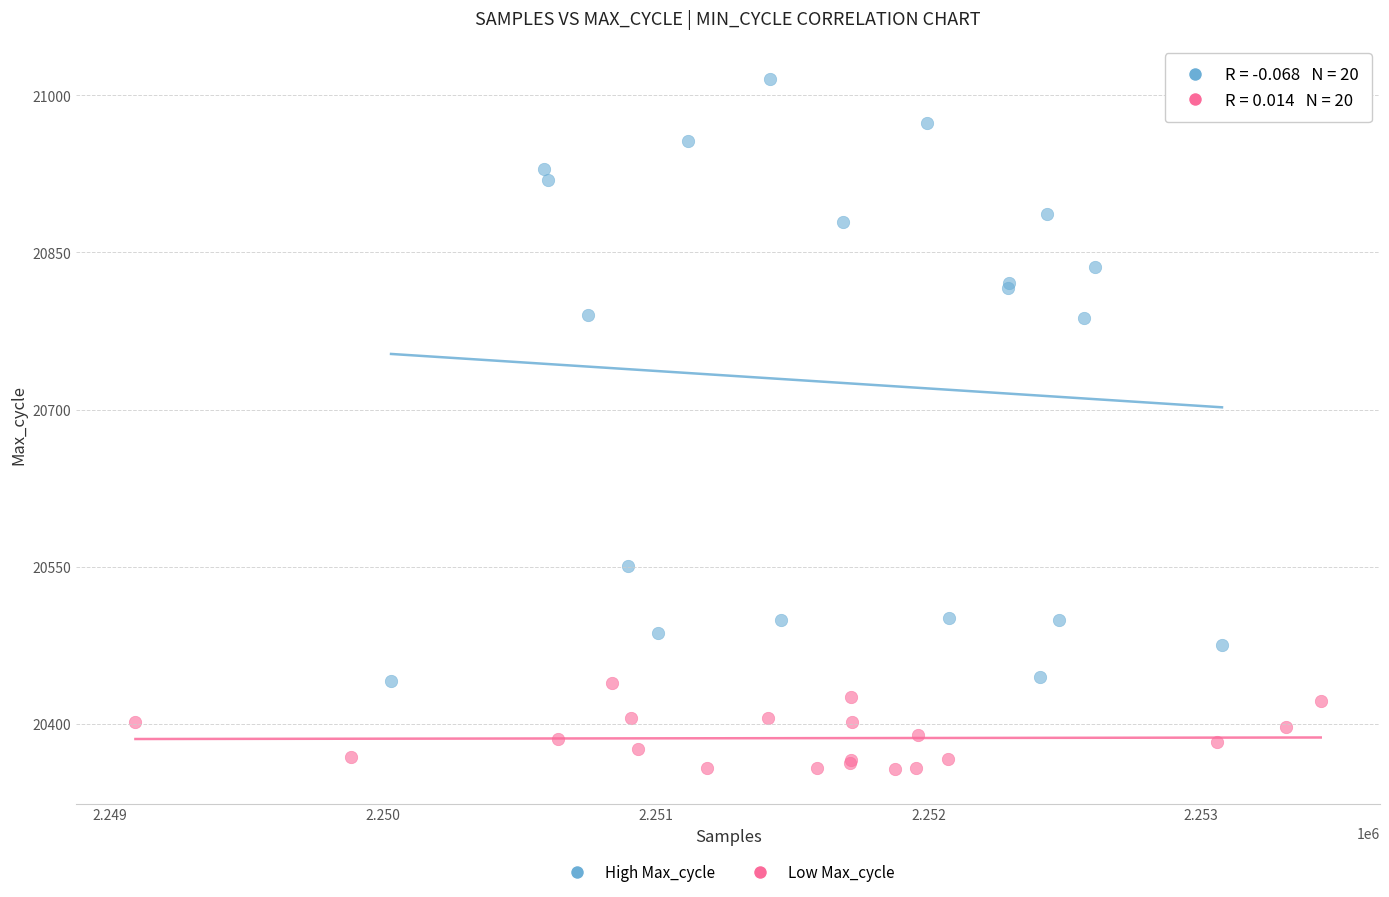

Which series has the largest Y range (max minus min)?

High Max_cycle